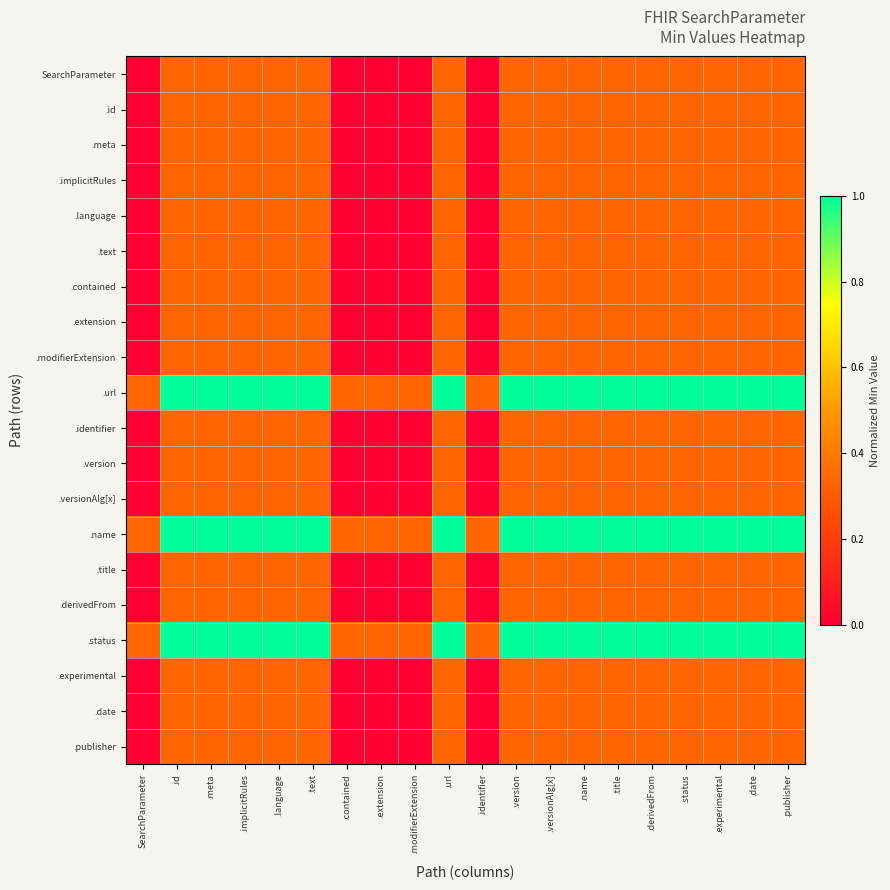

What is the total value across all series at SearchParameter?

1.0